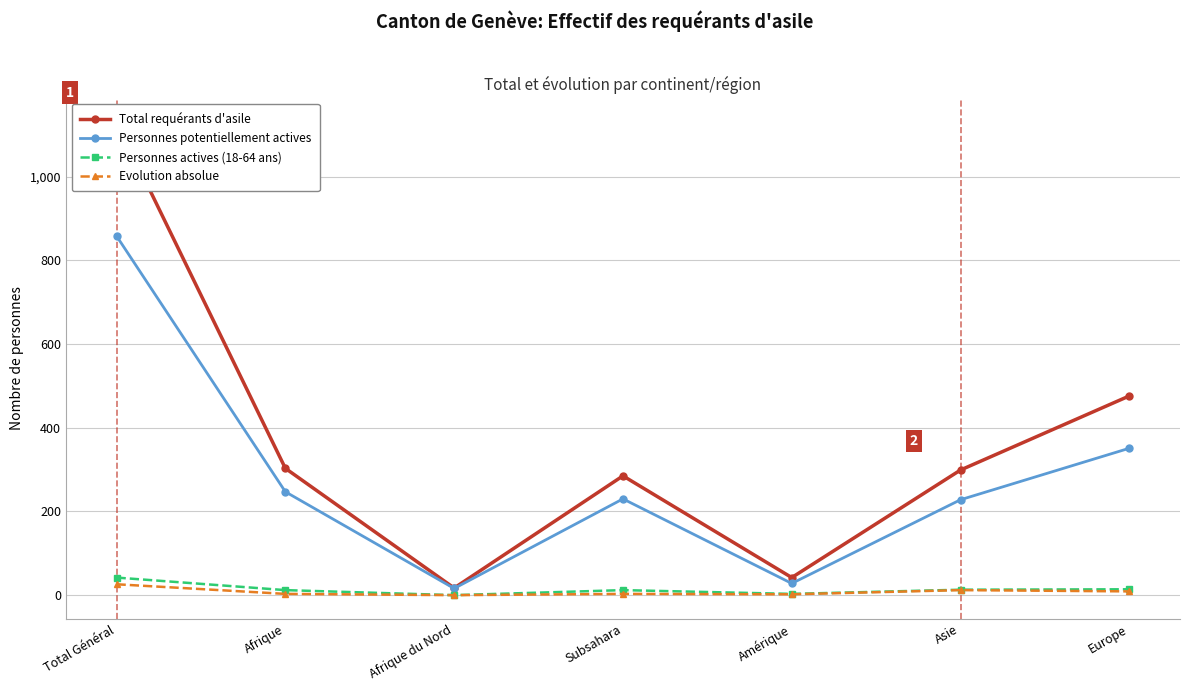

How many lines are shown in the chart?

4